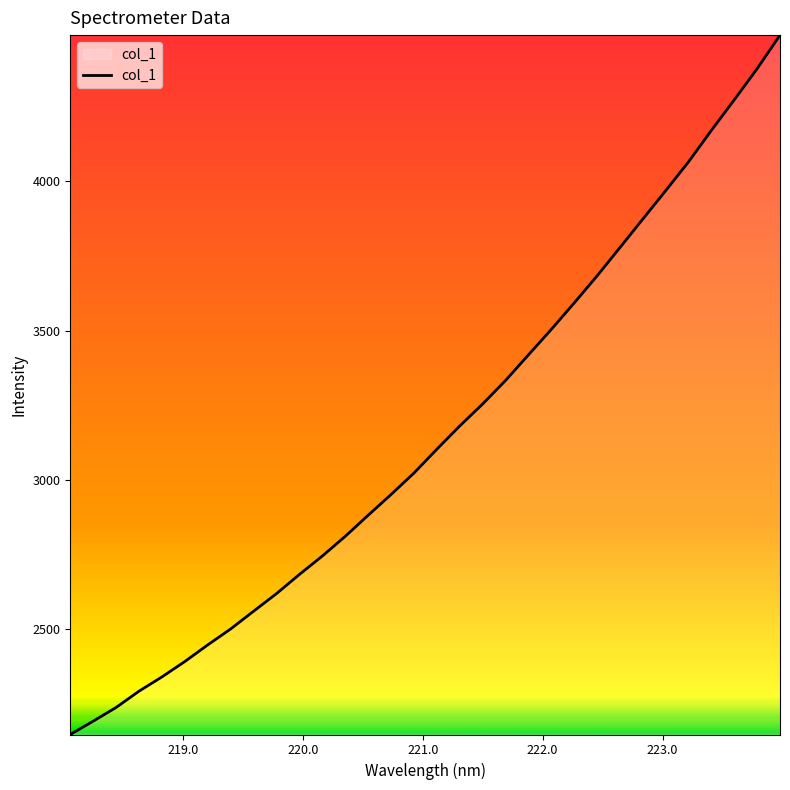

What is the smallest value displayed?

2148.2